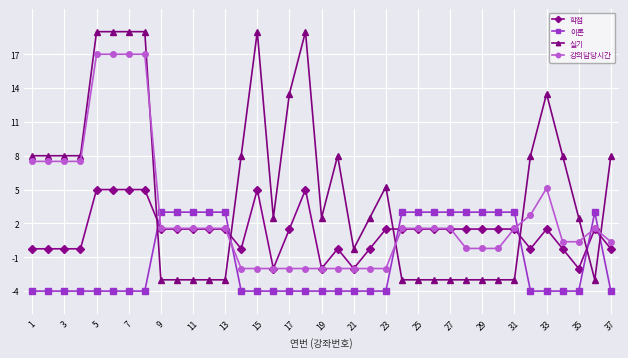

What is the difference between the second highest and second lowest values in the 강의담당시간 series?

19.0